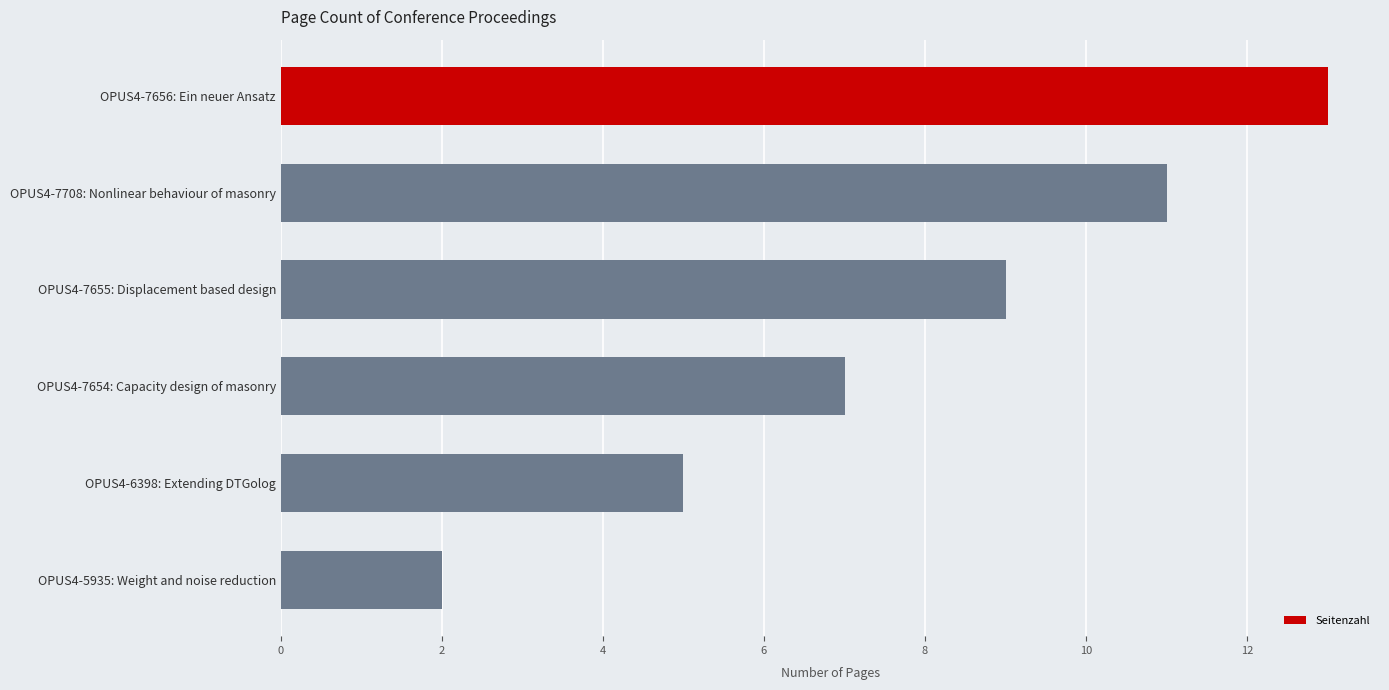

List the labels in order of value, largest first.

OPUS4-7656: Ein neuer Ansatz, OPUS4-7708: Nonlinear behaviour of masonry, OPUS4-7655: Displacement based design, OPUS4-7654: Capacity design of masonry, OPUS4-6398: Extending DTGolog, OPUS4-5935: Weight and noise reduction